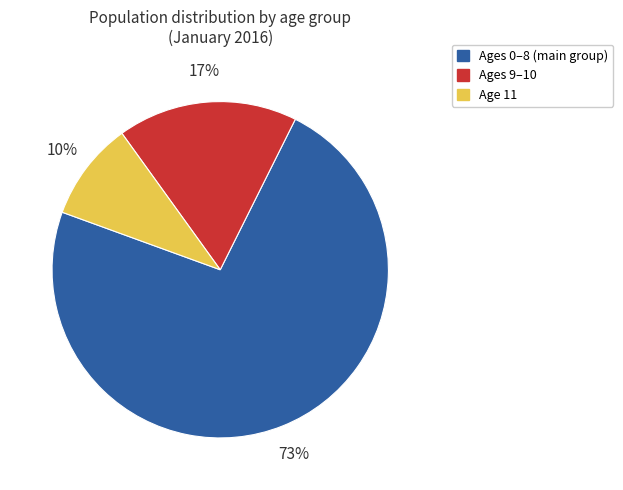

Is there a majority slice in this chart?

Yes